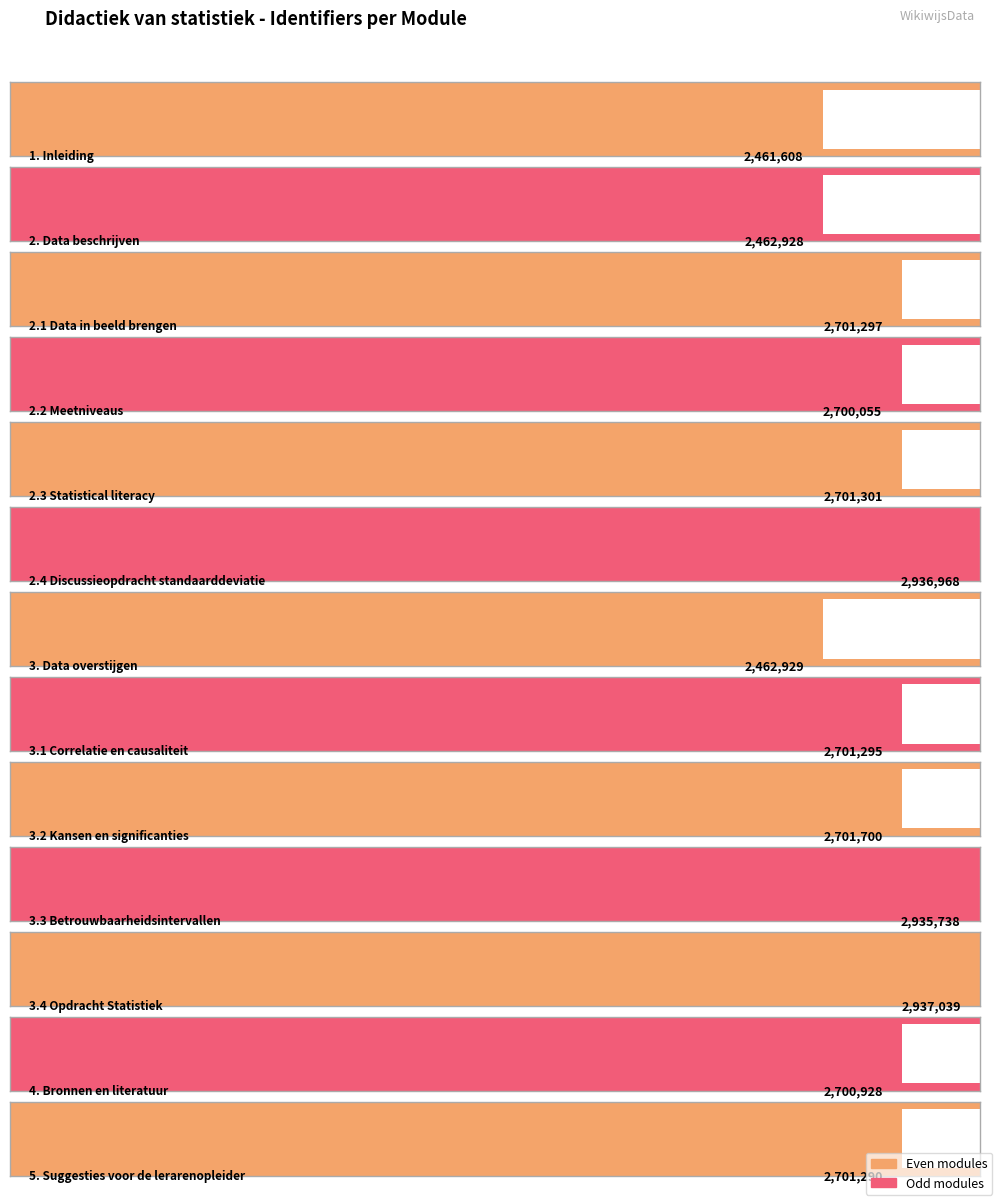

Read the value at 3.3 Betrouwbaarheidsintervallen.

2935738